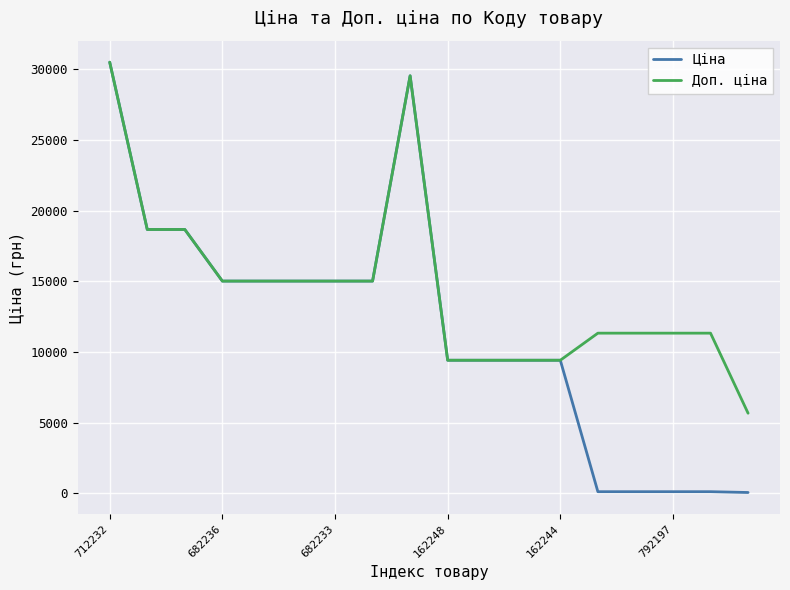

Rank the series by their average value, from lowest to highest.

Ціна, Доп. ціна